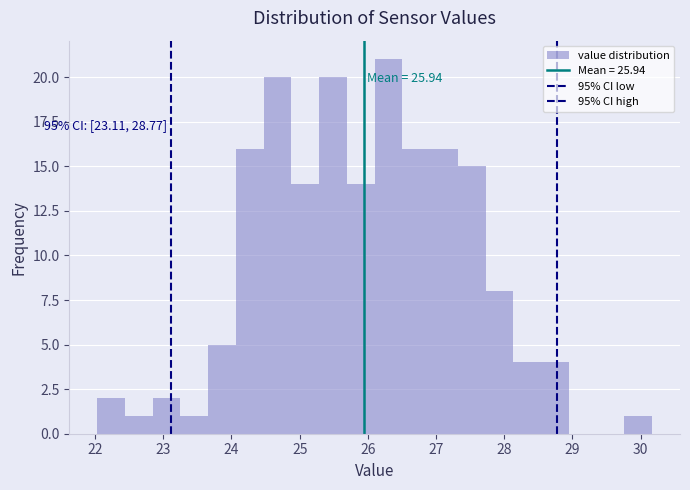

Which range on the x-axis has the tallest bar?

26.1 to 26.5